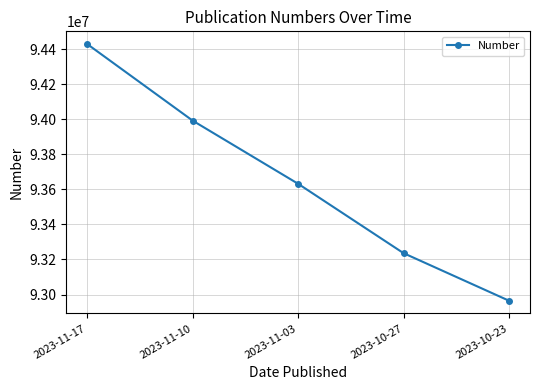

What is the sum of all values?

468251774